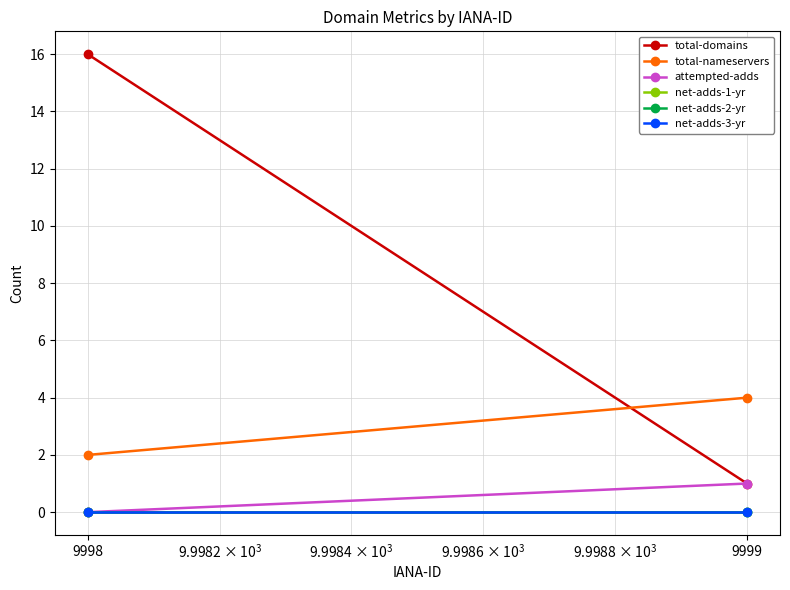

Reading left to right, list all the values displayed in this chart.

total-domains: 1	16
total-nameservers: 4	2
attempted-adds: 1	0
net-adds-1-yr: 0	0
net-adds-2-yr: 0	0
net-adds-3-yr: 0	0